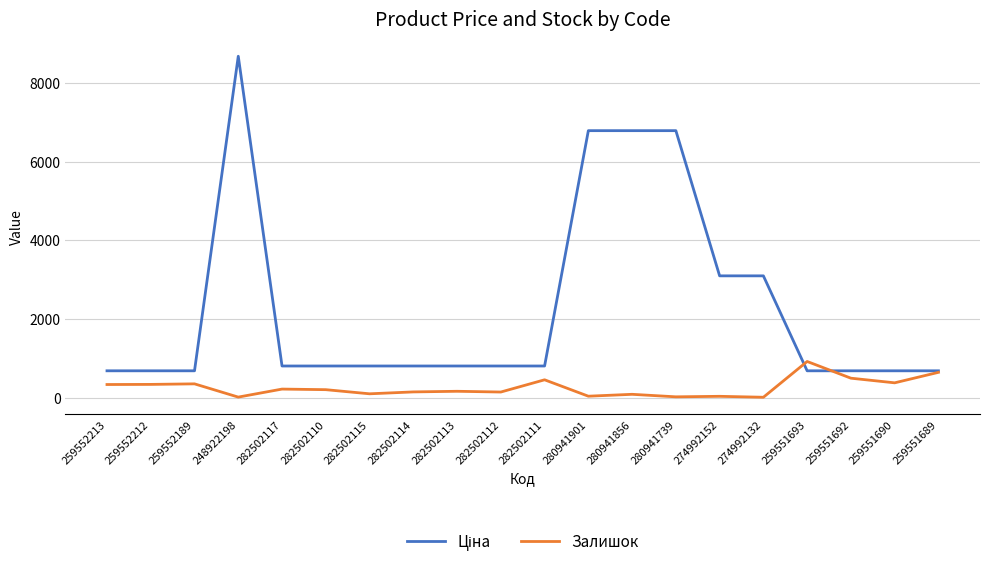

Read the Залишок value at 282502110.

200.0